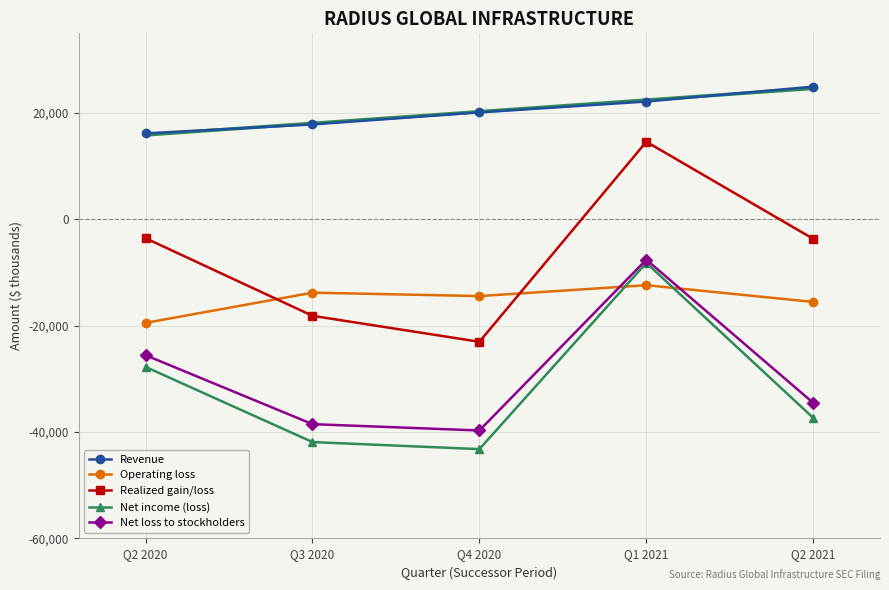

What is the difference between the Operating loss values at Q2 2021 and Q3 2020?

1743